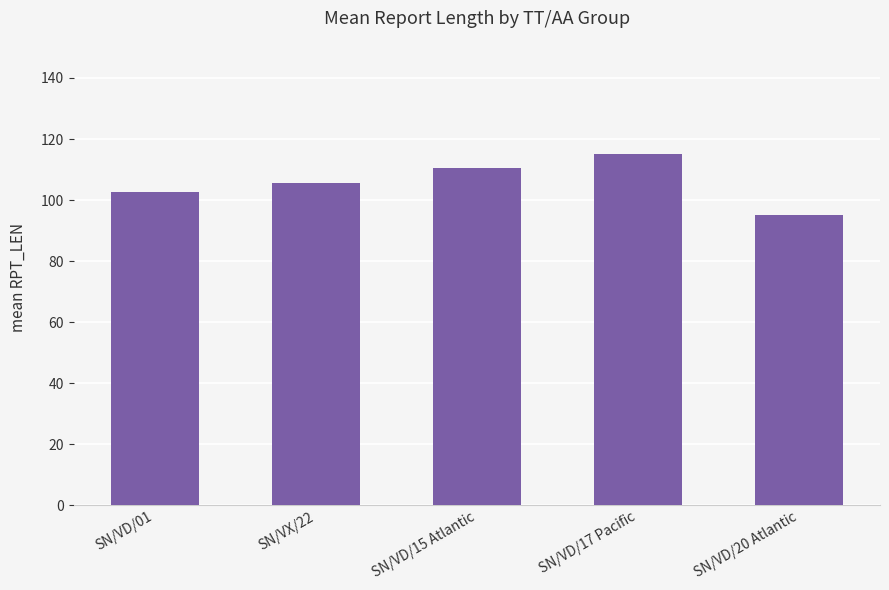

True or false: the data shows 102.8 at SN/VD/01.

True